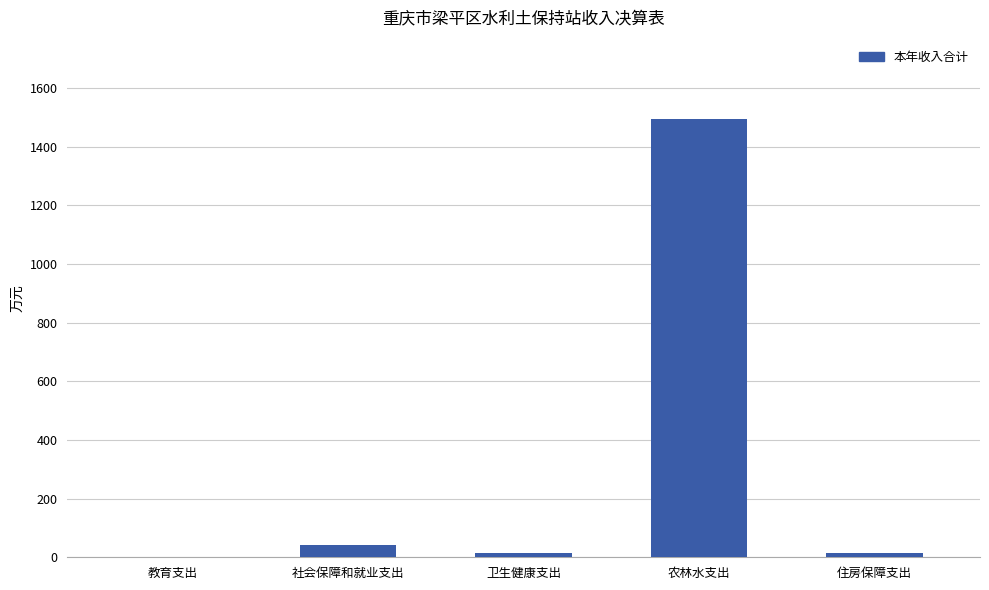

The value at 农林水支出 is 1495.6. True or false?

True